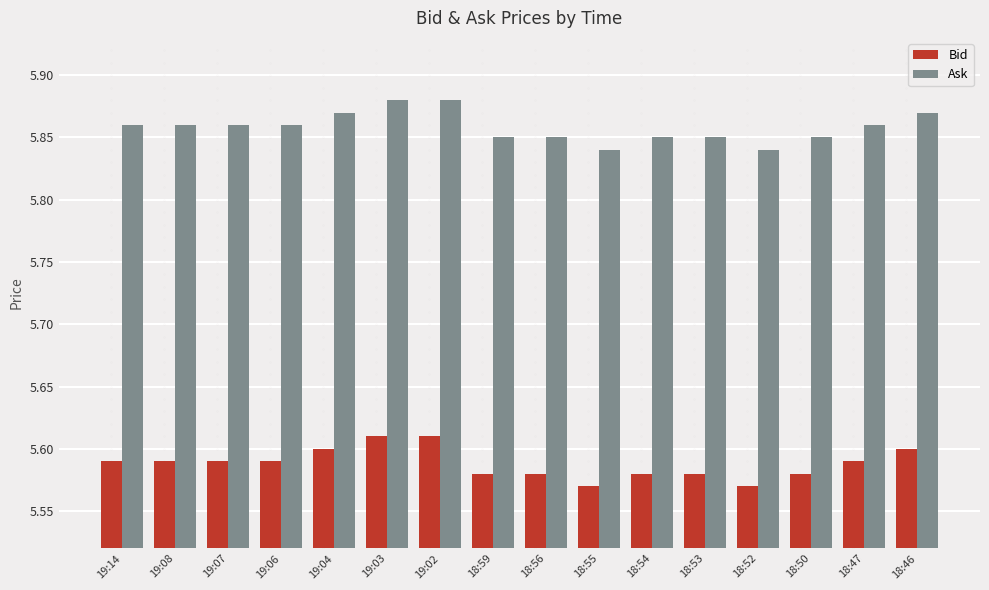

The value of Bid at 18:52 is 1.6. True or false?

False